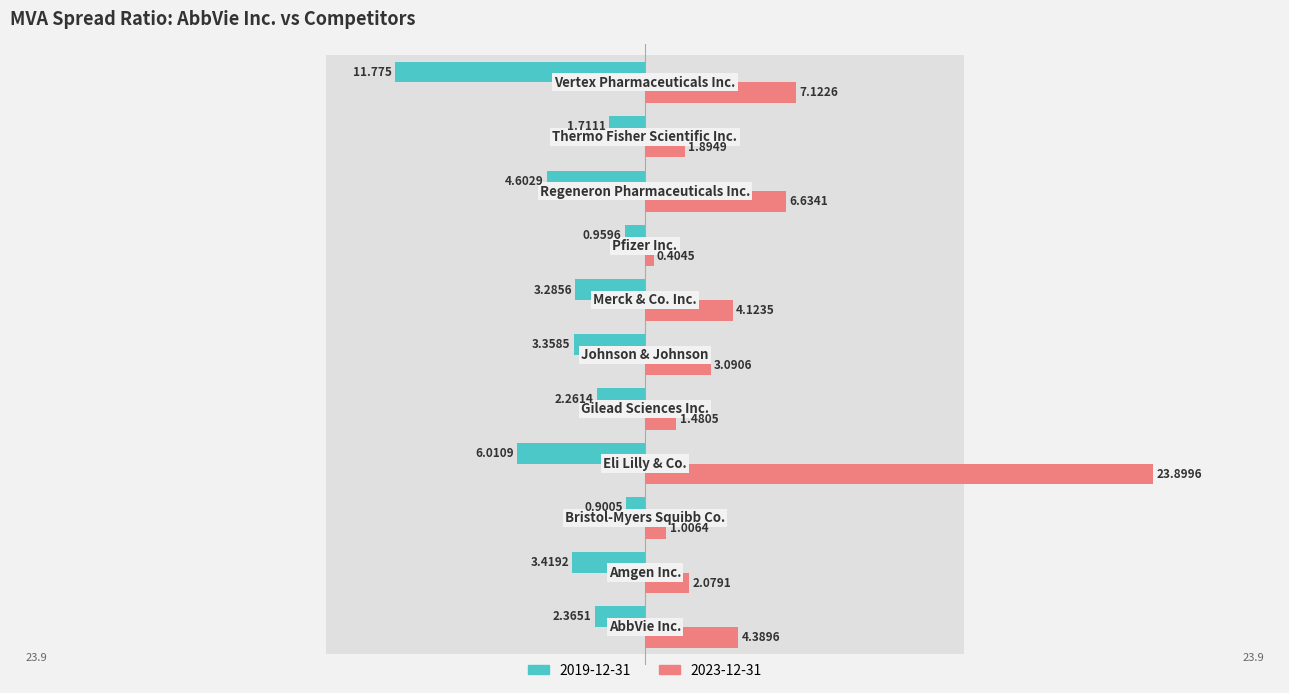

Does the chart contain any negative values?

Yes